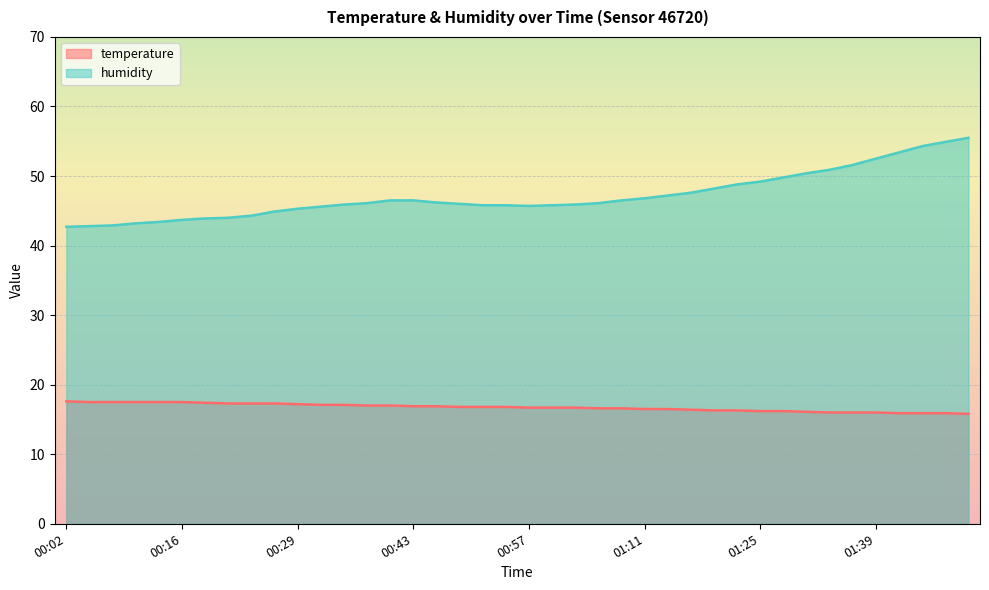

What is the difference between the highest and lowest values at 00:27?

27.6